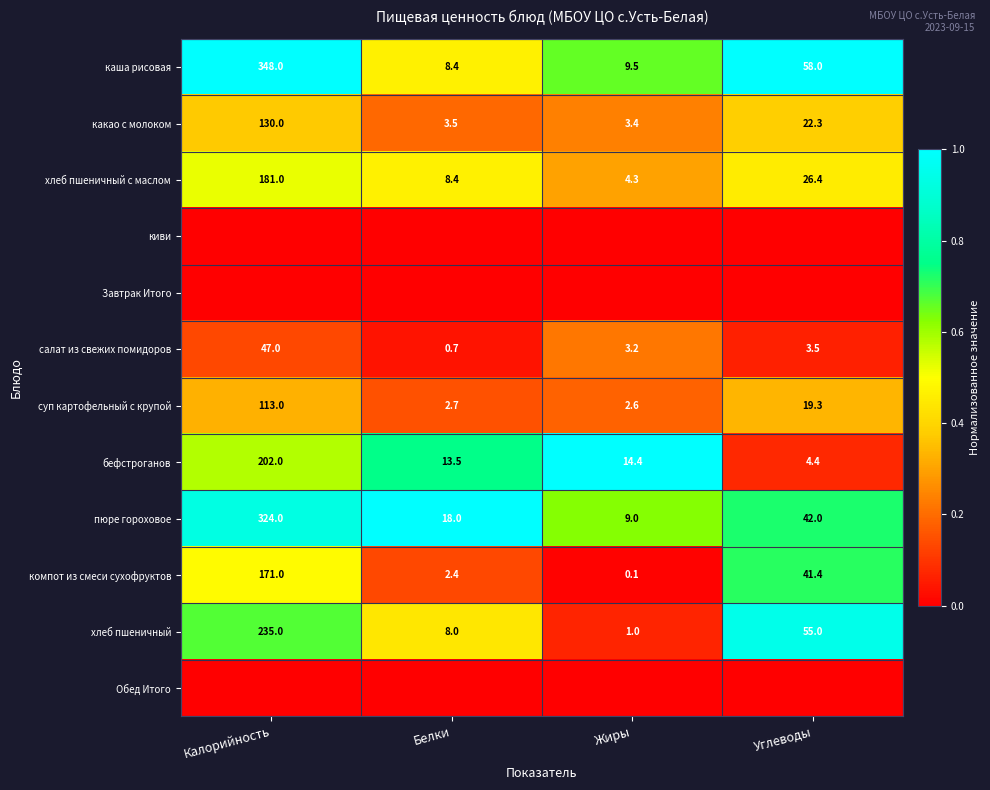

The value of компот из смеси сухофруктов at Белки is 3.7. True or false?

False